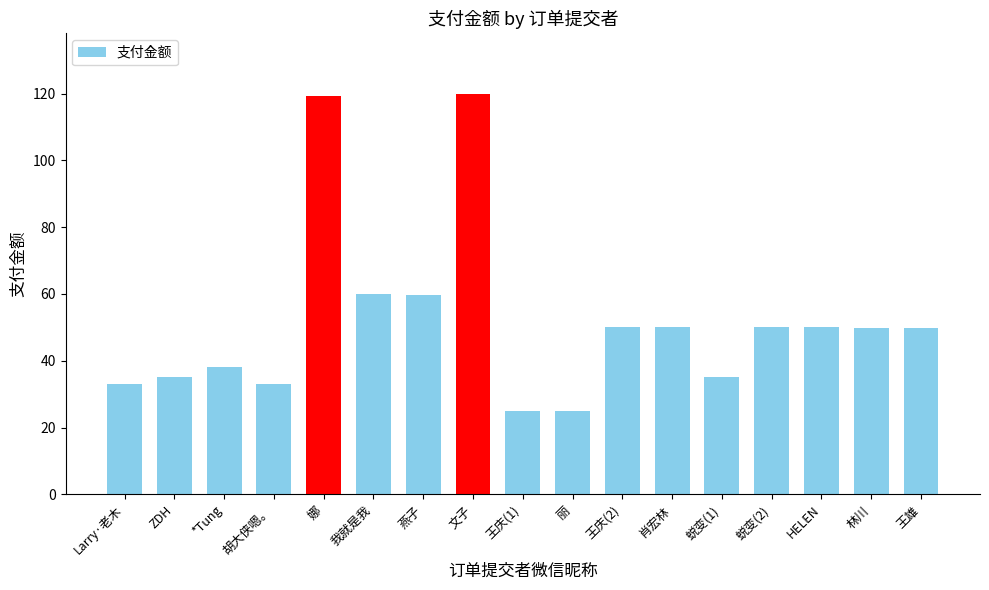

Are the bars grouped side by side (vs. stacked)?

No